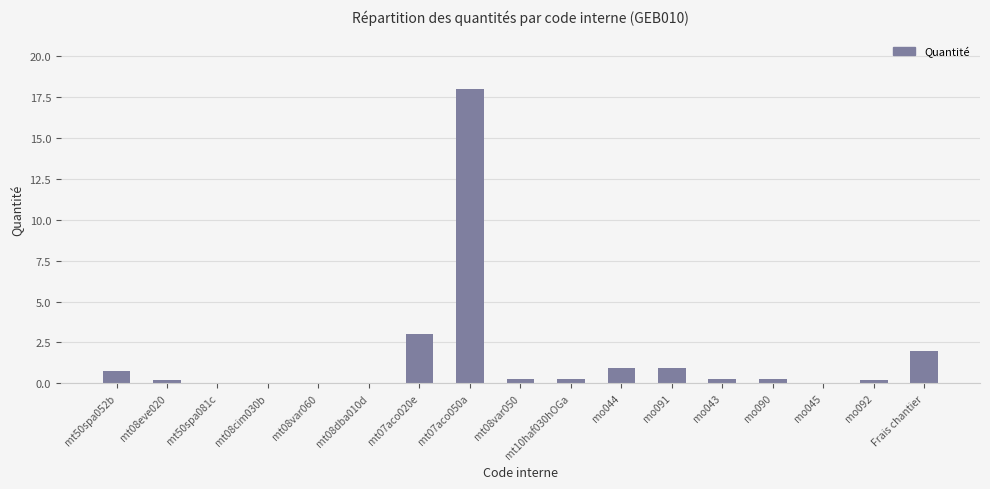

What is the average value?

1.6